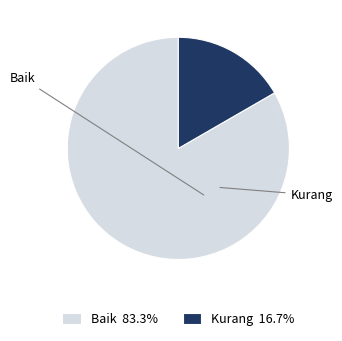

Does any single category account for the majority?

Yes